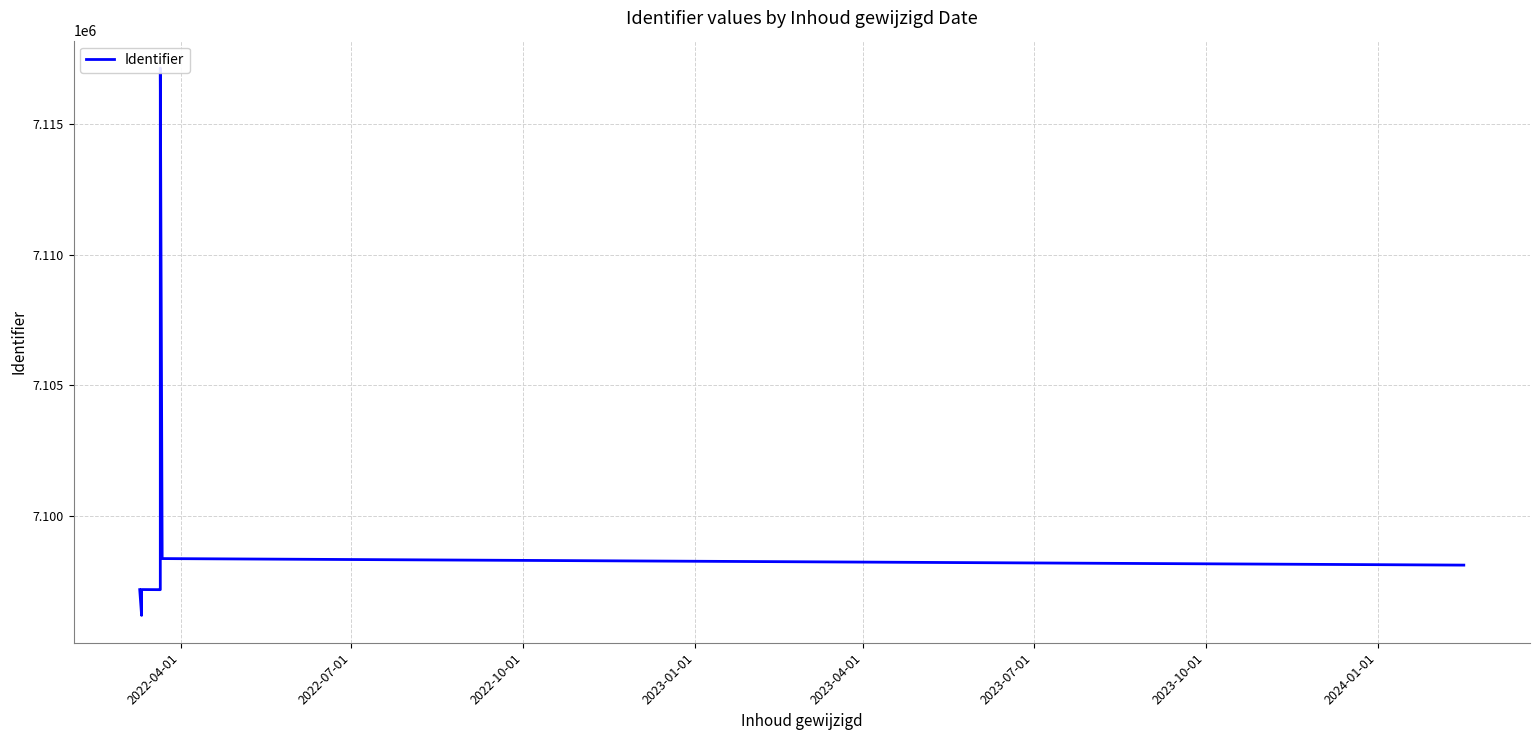

Is this an area chart (filled region under the line)?

No